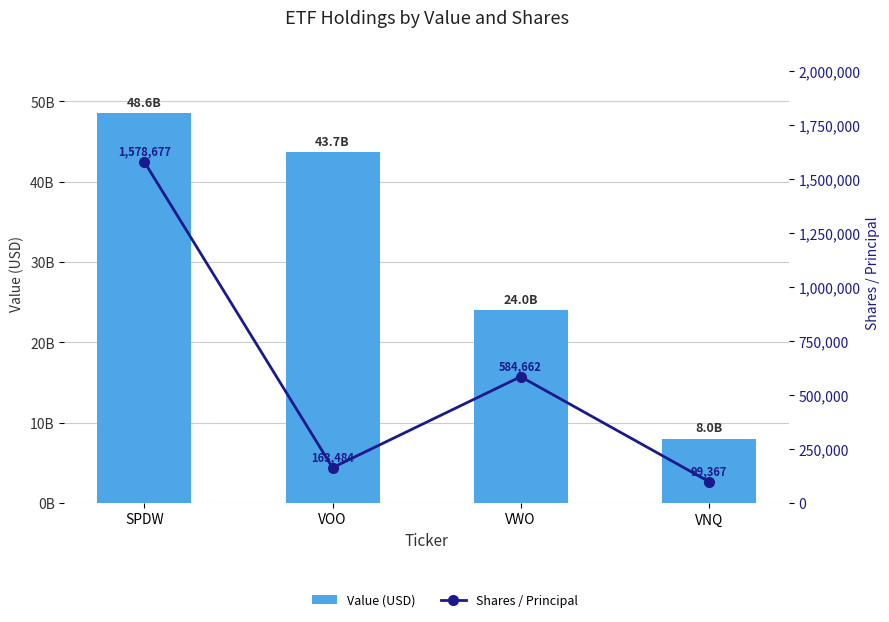

Is it true that Shares / Principal equals 99367 at VNQ?

True